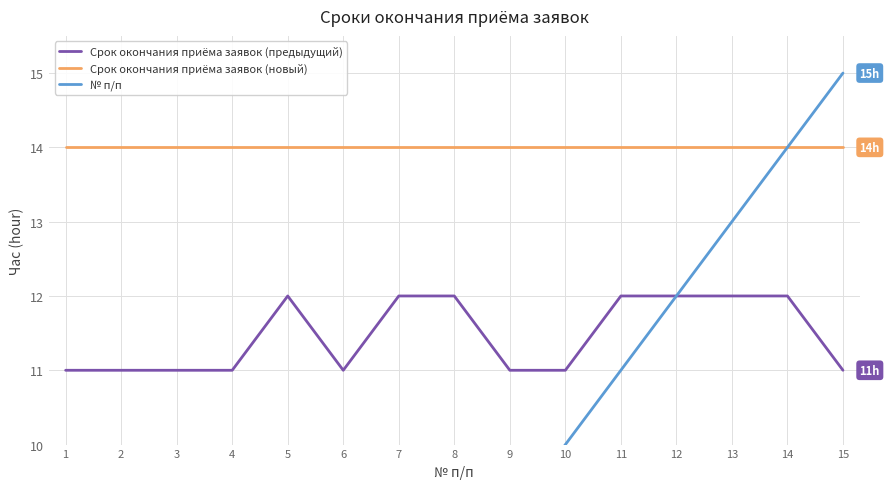

At which label is Срок окончания приёма заявок (новый) closest to 14?

1